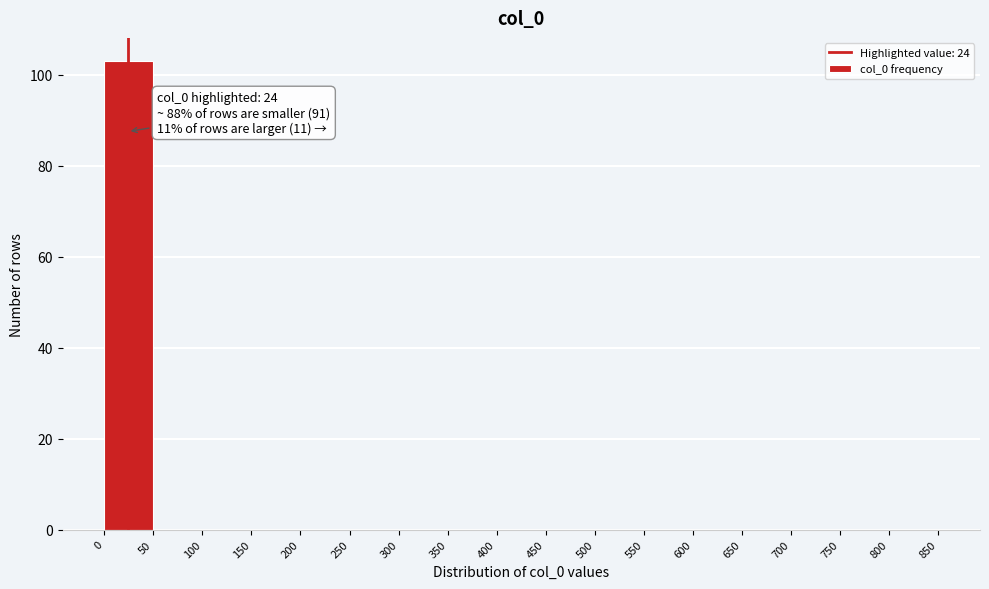

Which range on the x-axis has the tallest bar?

0 to 50